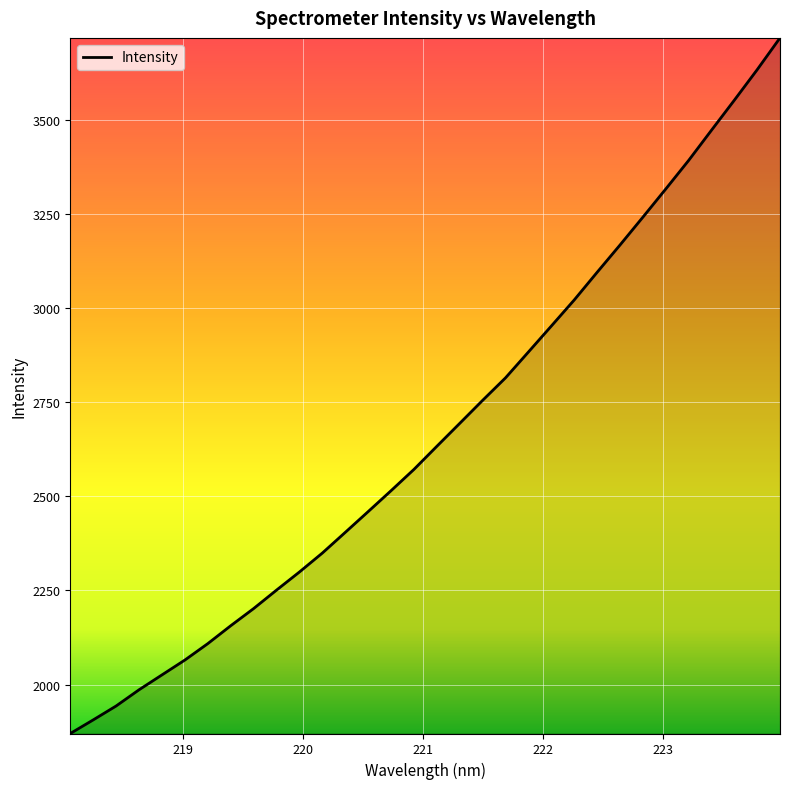

What is the greatest value displayed?

3717.5